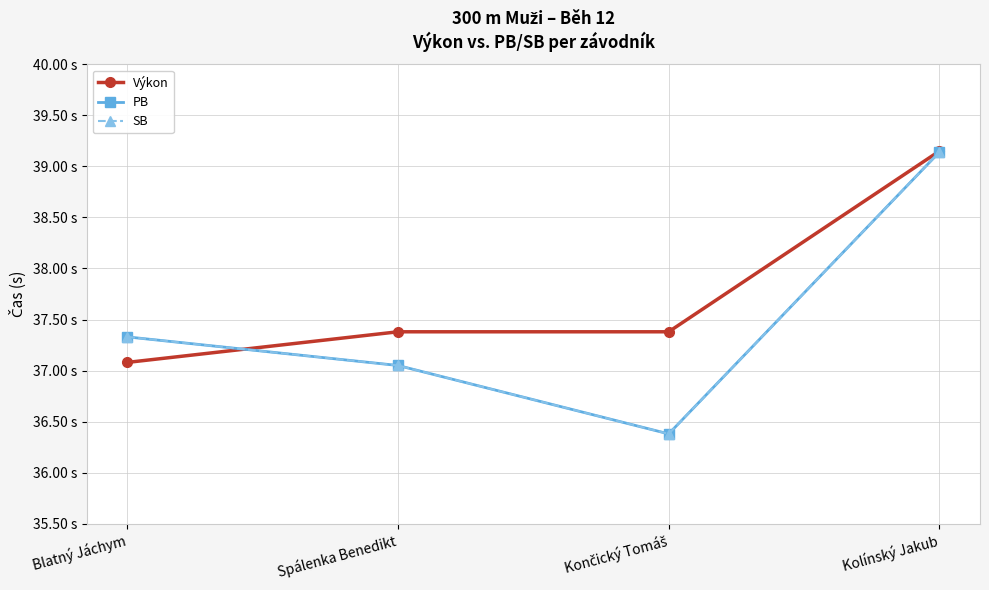

Which category has the lowest value in the PB series?

Končický Tomáš